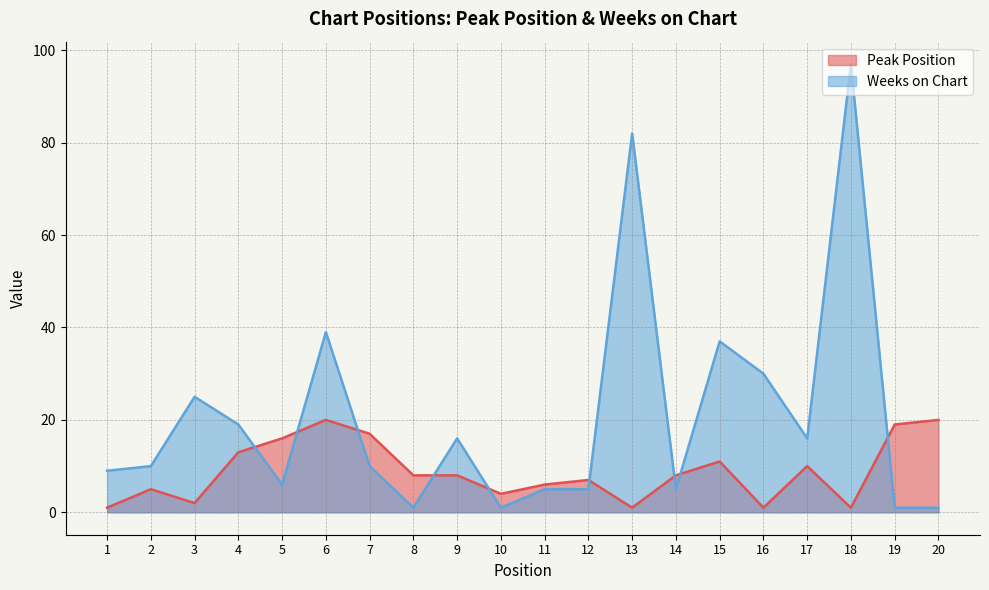

The Weeks on Chart series shows 35 at 3. True or false?

False